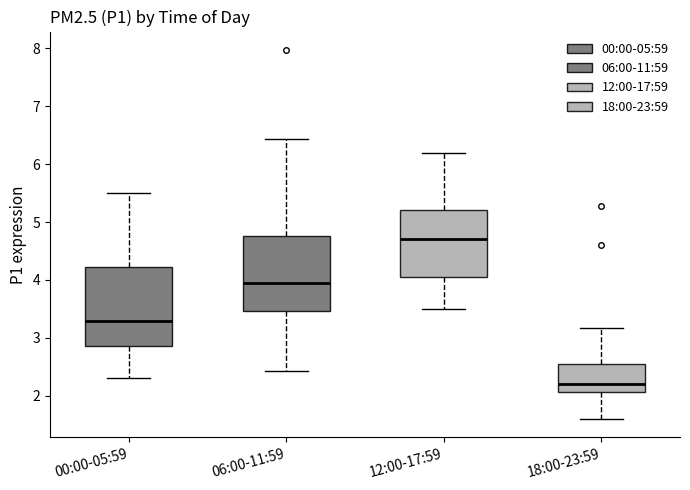

Which box has the highest median line?

12:00-17:59